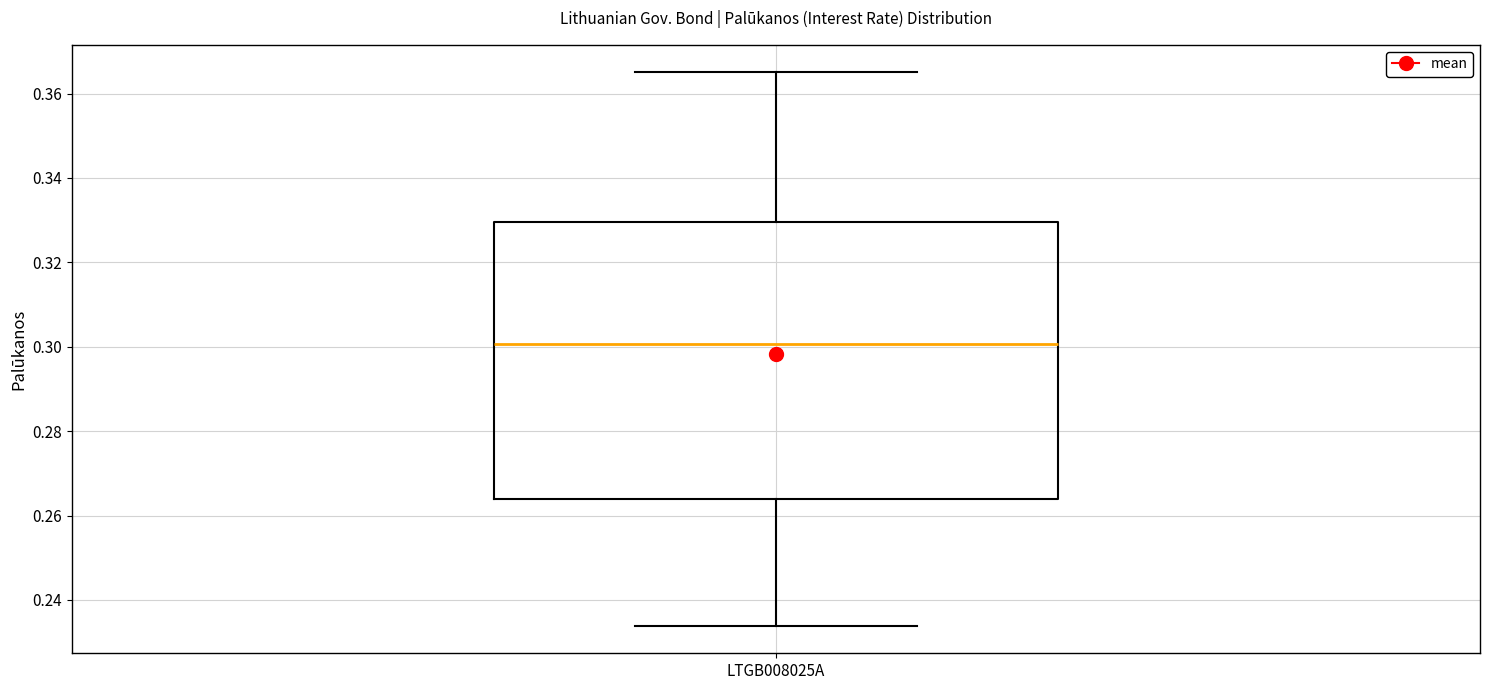

Transcribe this box plot: give where the median line is, the range the box spans, and where the two whiskers end, as read against the y-axis. The values are not printed on the chart, so give them approximately, as read against the axis.

median 0.300, box 0.264 to 0.330, whiskers 0.234 to 0.366